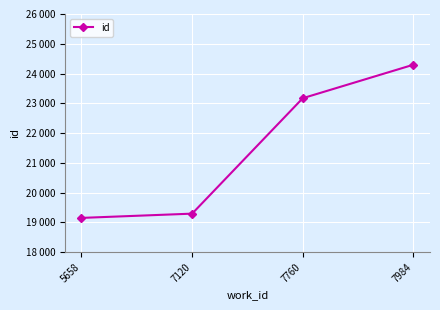

Which has a higher value, 7120 or 5658?

7120